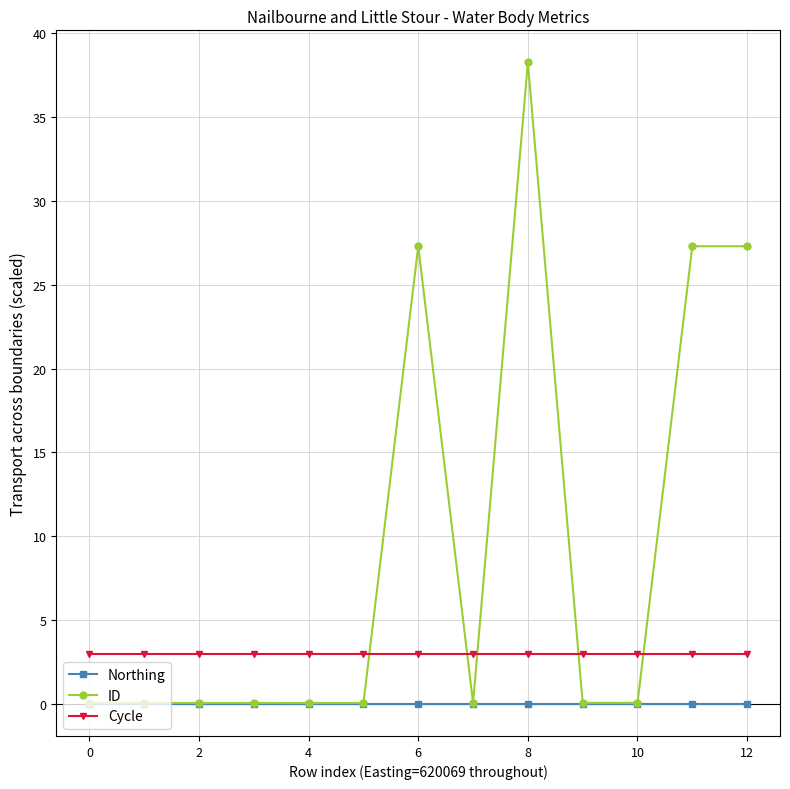

Which series has the widest spread of values?

ID